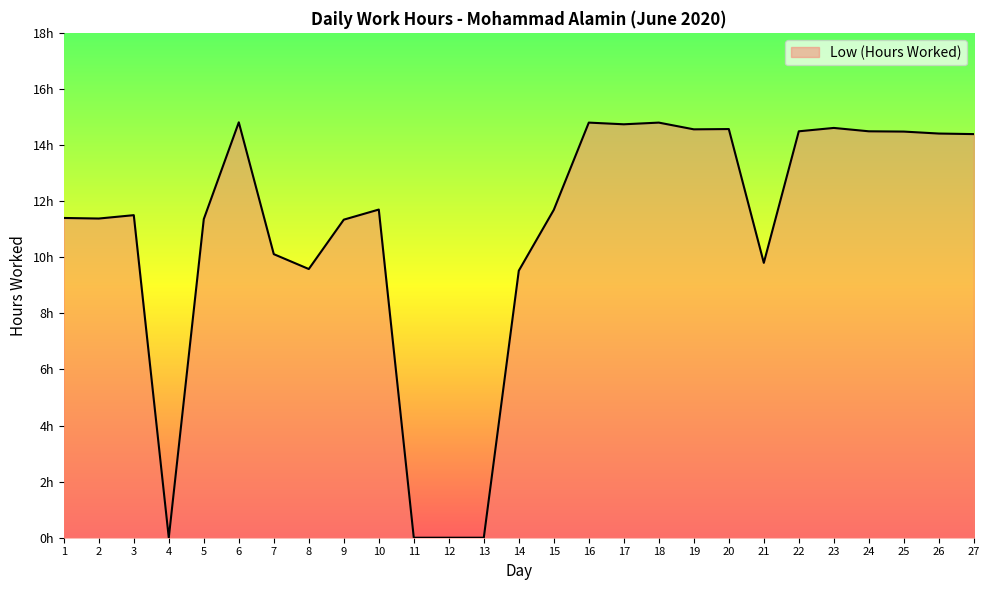

At which category does the chart reach its peak across all series?

6